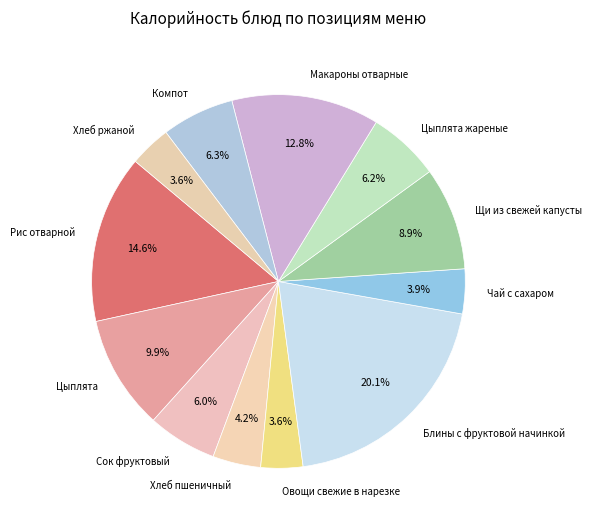

Is Хлеб ржаной the majority of the pie?

No